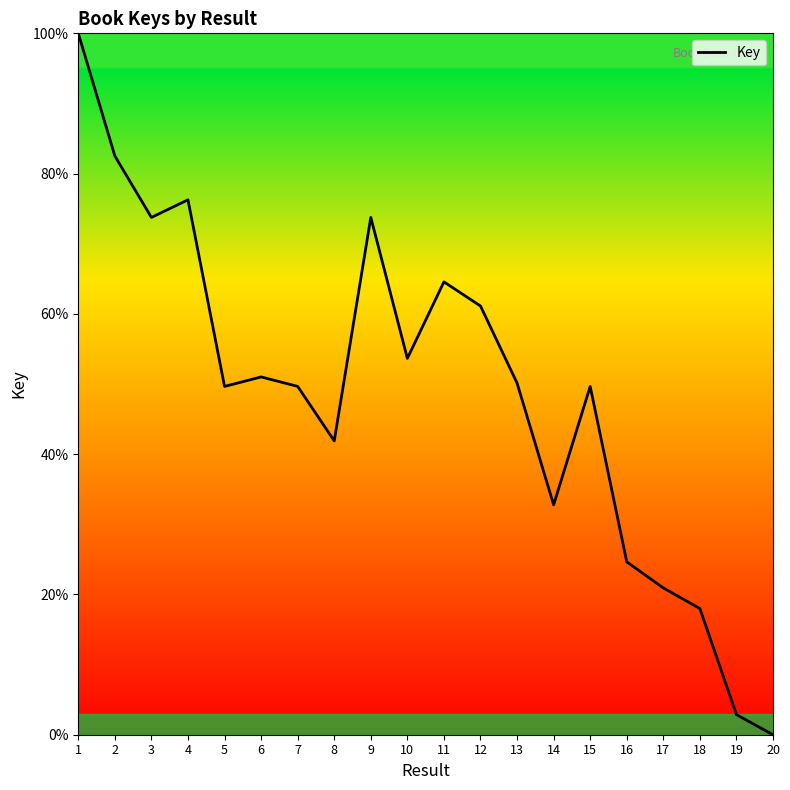

True or false: the data shows 51.0 at 6.

True